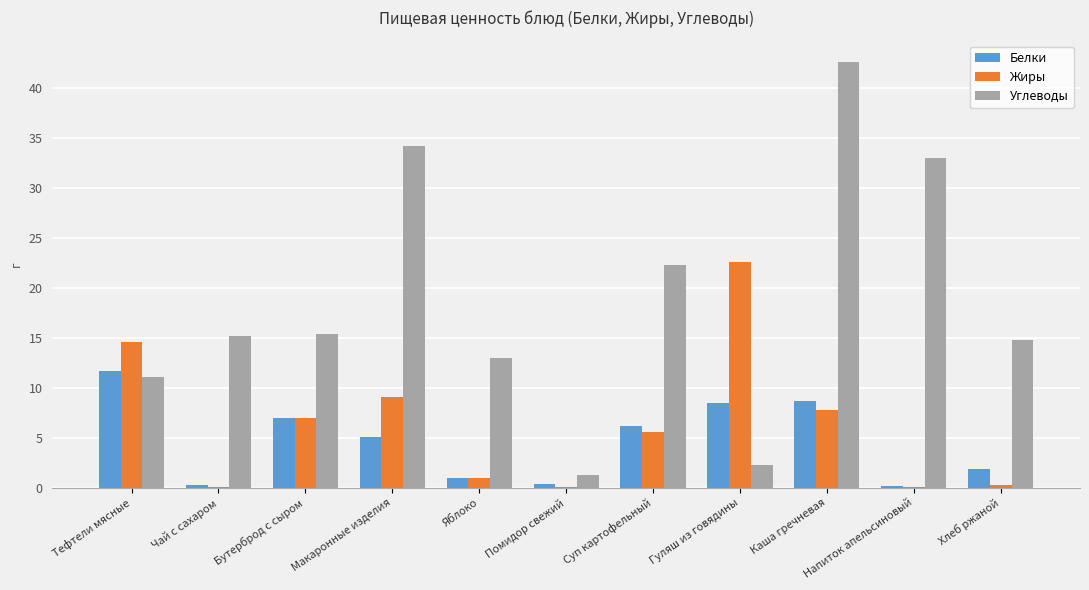

At which category does the chart reach its peak across all series?

Каша гречневая